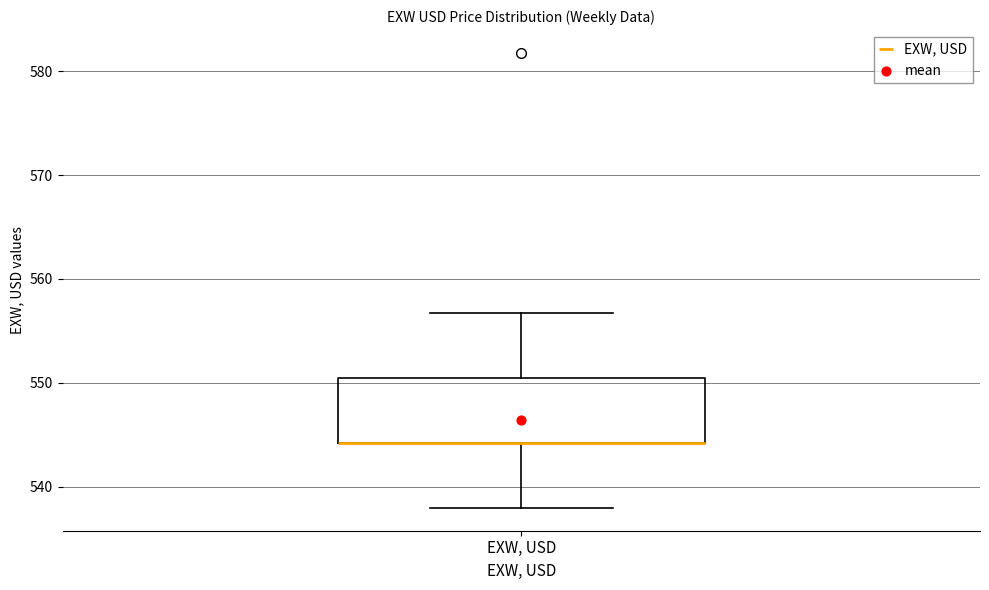

Transcribe this box plot: give where the median line is, the range the box spans, and where the two whiskers end, as read against the y-axis. The values are not printed on the chart, so give them approximately, as read against the axis.

median 544 (drawn on the box's lower edge), box 544 to 550, whiskers 538 to 557